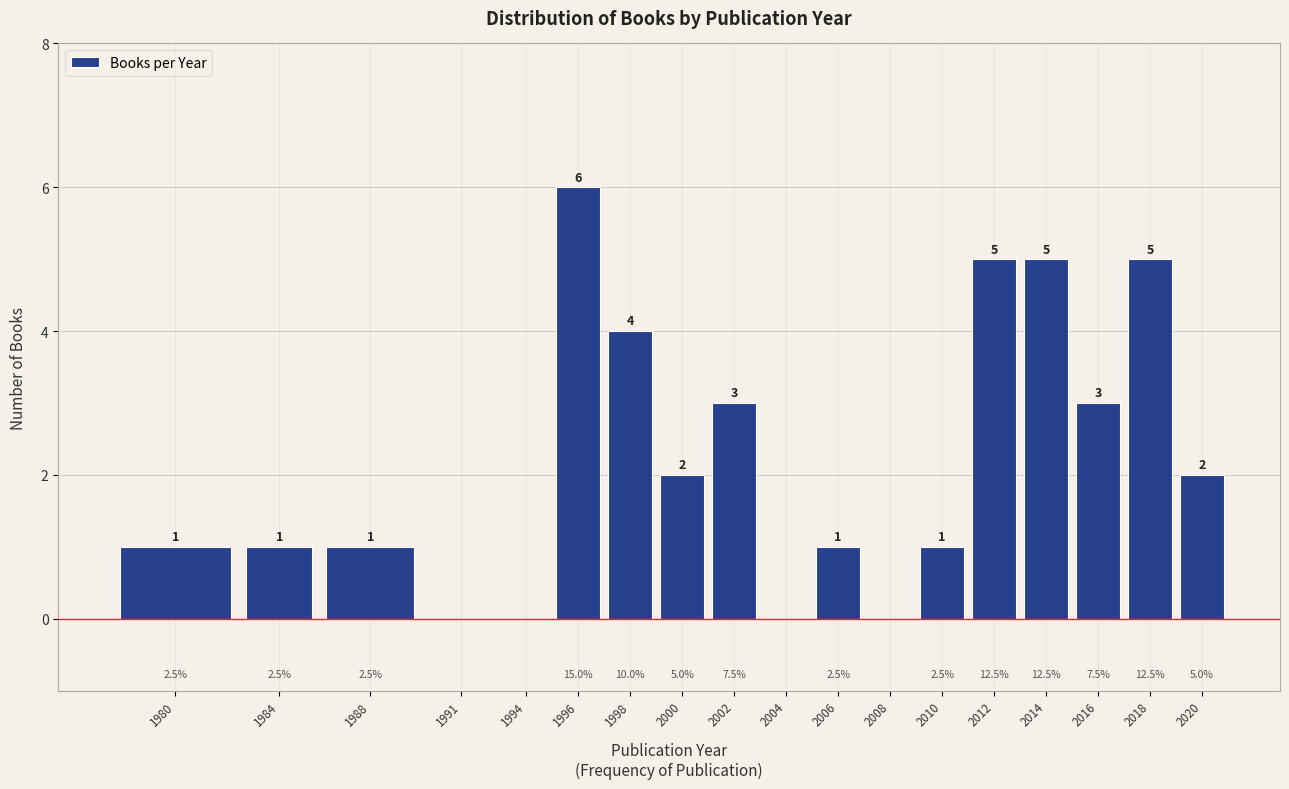

Reading left to right, what are all the values shown in this chart?

1980=1	1984=1	1988=1	1991=0	1994=0	1996=6	1998=4	2000=2	2002=3	2004=0	2006=1	2008=0	2010=1	2012=5	2014=5	2016=3	2018=5	2020=2